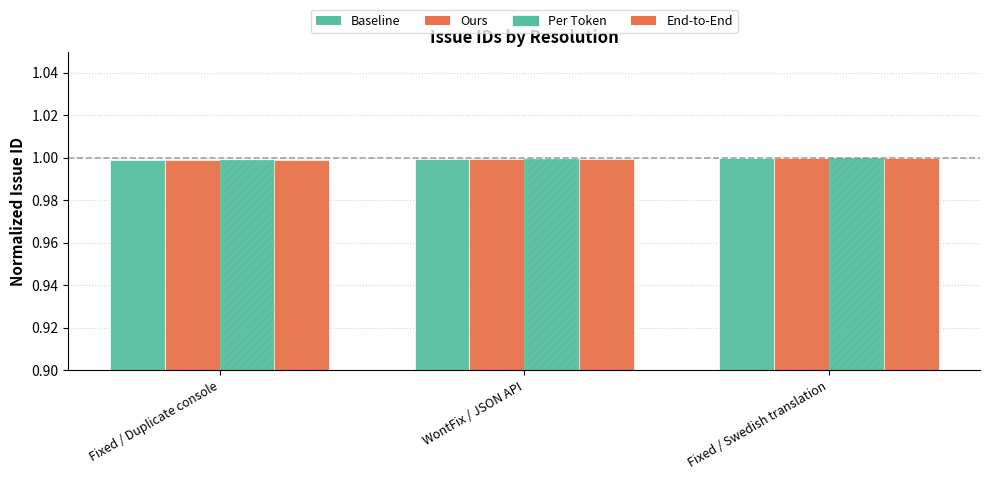

Are the bars grouped side by side (vs. stacked)?

Yes